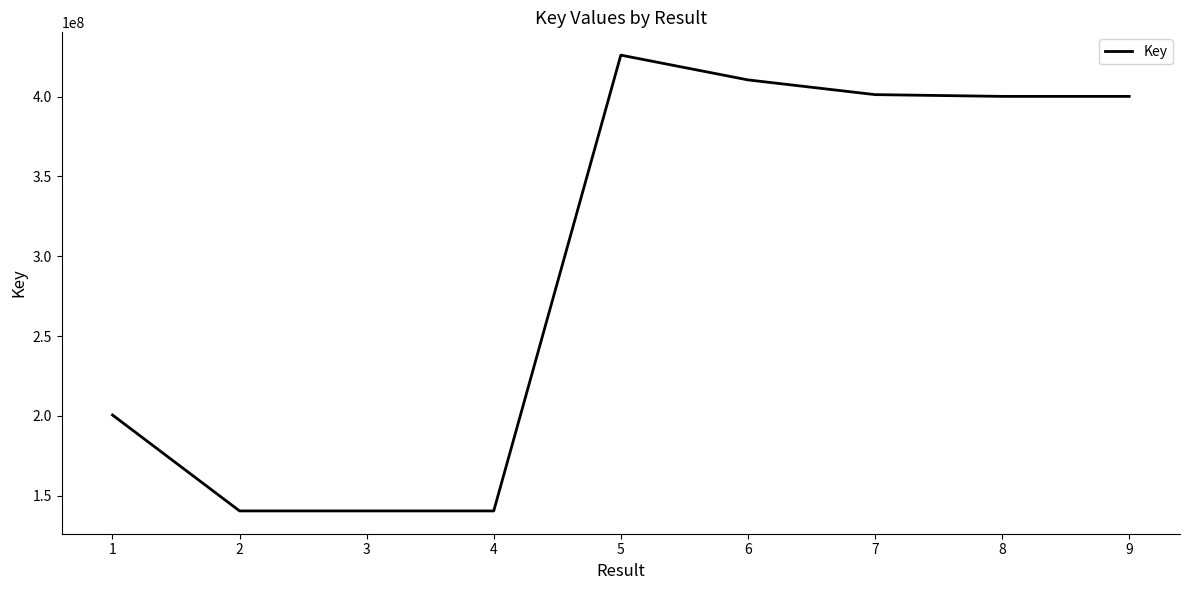

At which category does the chart reach its peak across all series?

5